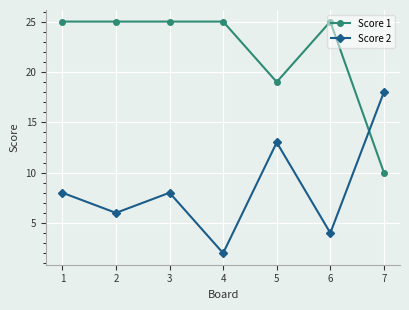

List the series in order of their peak value, lowest first.

Score 2, Score 1